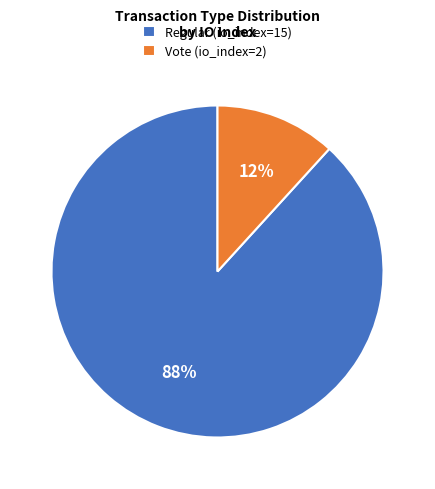

Rank the categories by value from lowest to highest.

Vote (io_index=2), Regular (io_index=15)